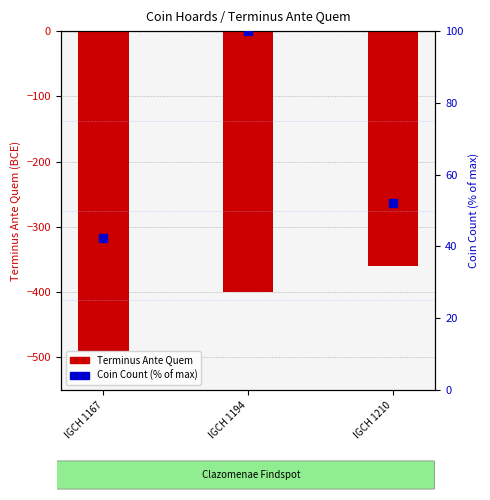

Is the value of Coin Count (% of max) at IGCH 1210 greater than the value of Terminus Ante Quem at IGCH 1167?

Yes